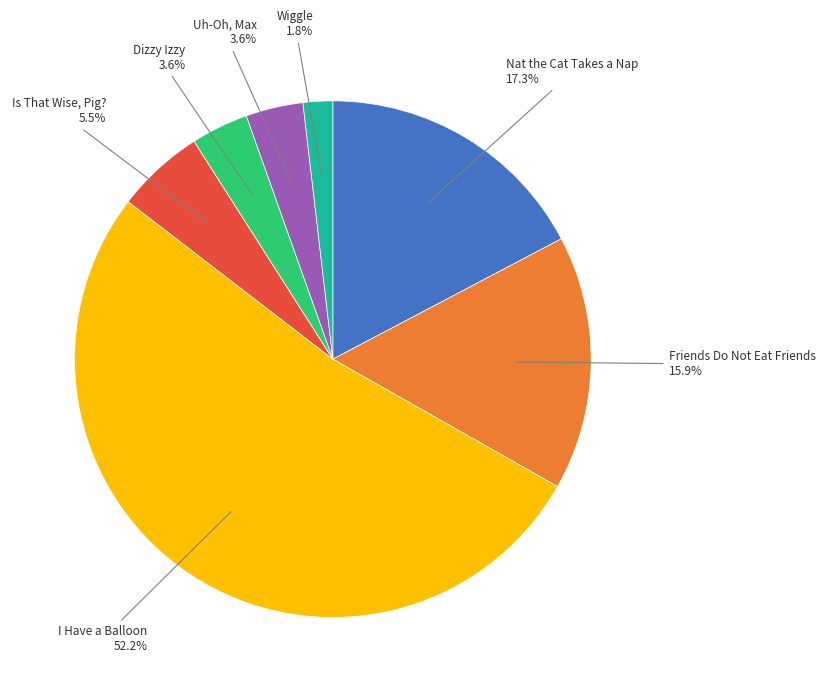

How many slices are in this pie chart?

7